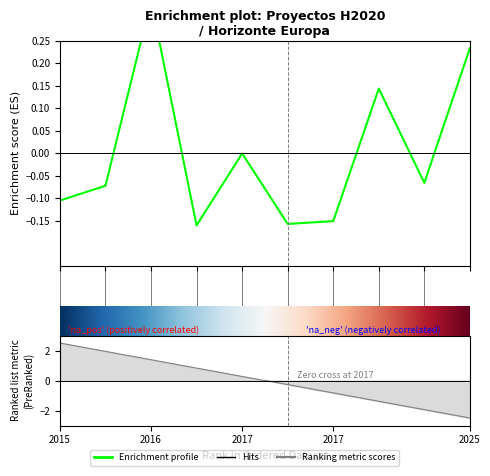

How many series are shown in this chart?

1